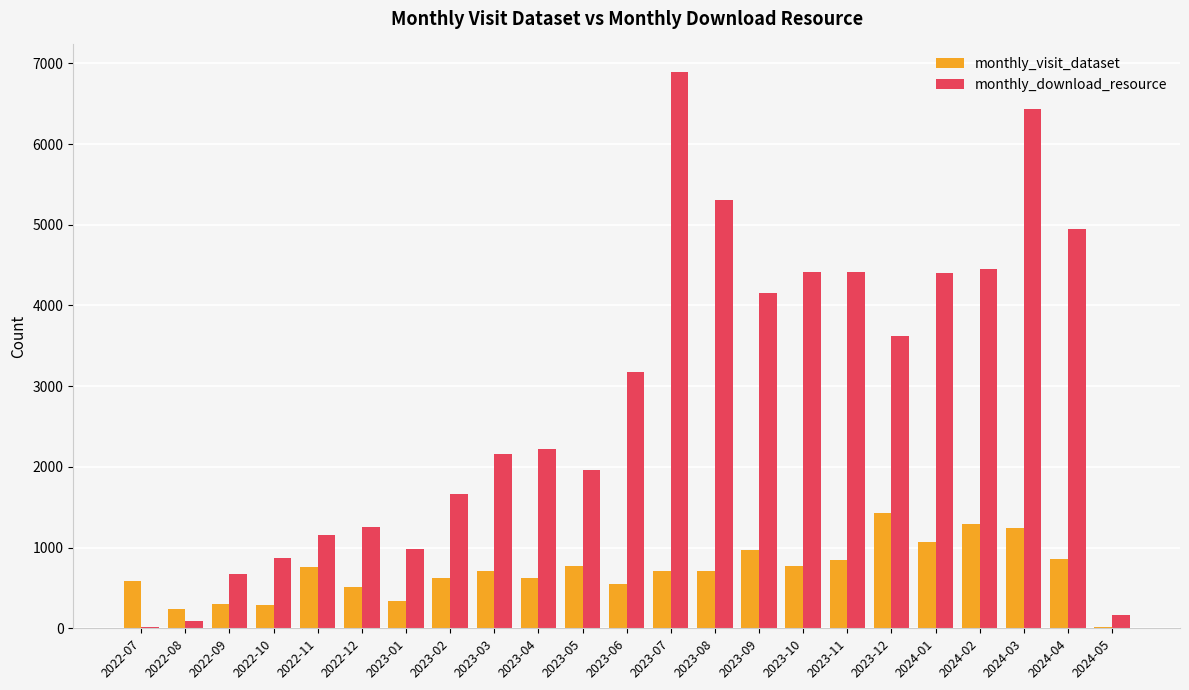

Is the value of monthly_visit_dataset at 2024-03 greater than the value of monthly_download_resource at 2023-11?

No